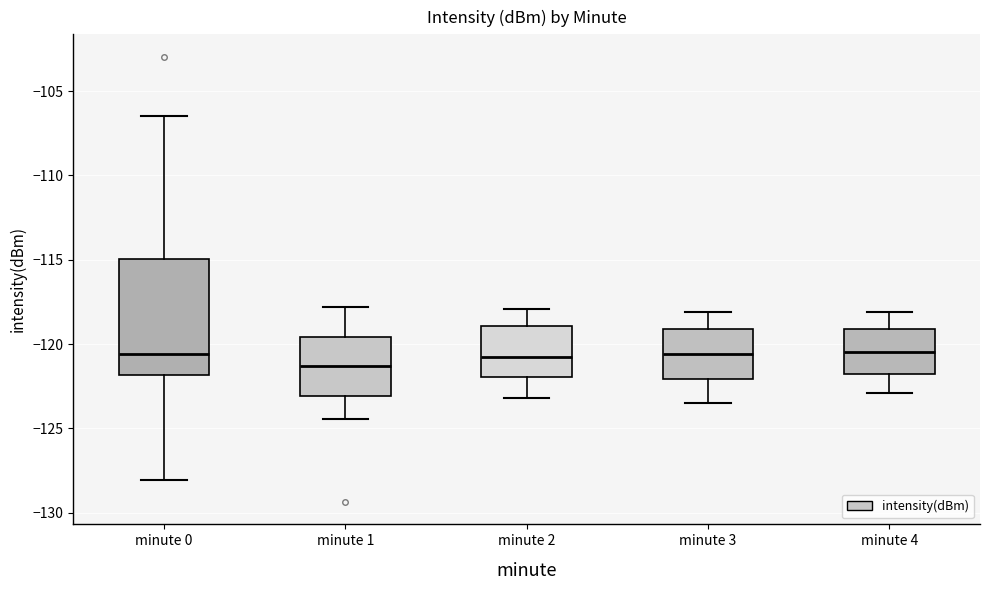

Where is the upper edge of the box for minute 3 on the y-axis? The values are not printed on the chart, so give them approximately, as read against the axis.

-119.0